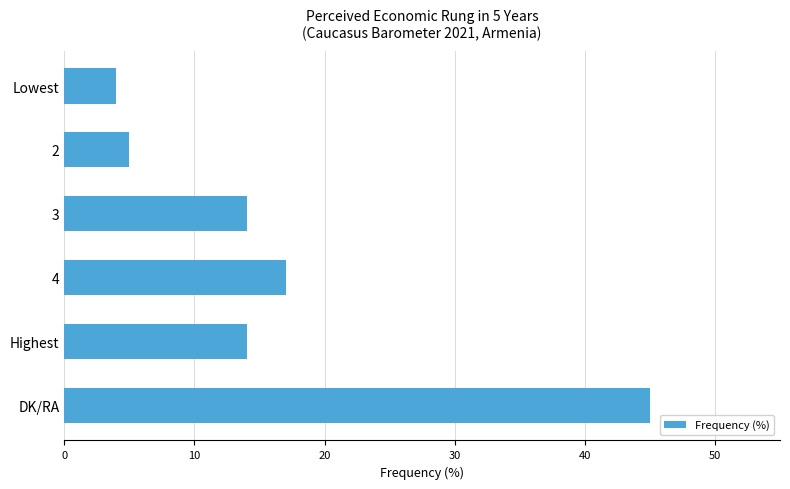

What is the difference between the maximum and minimum values?

41